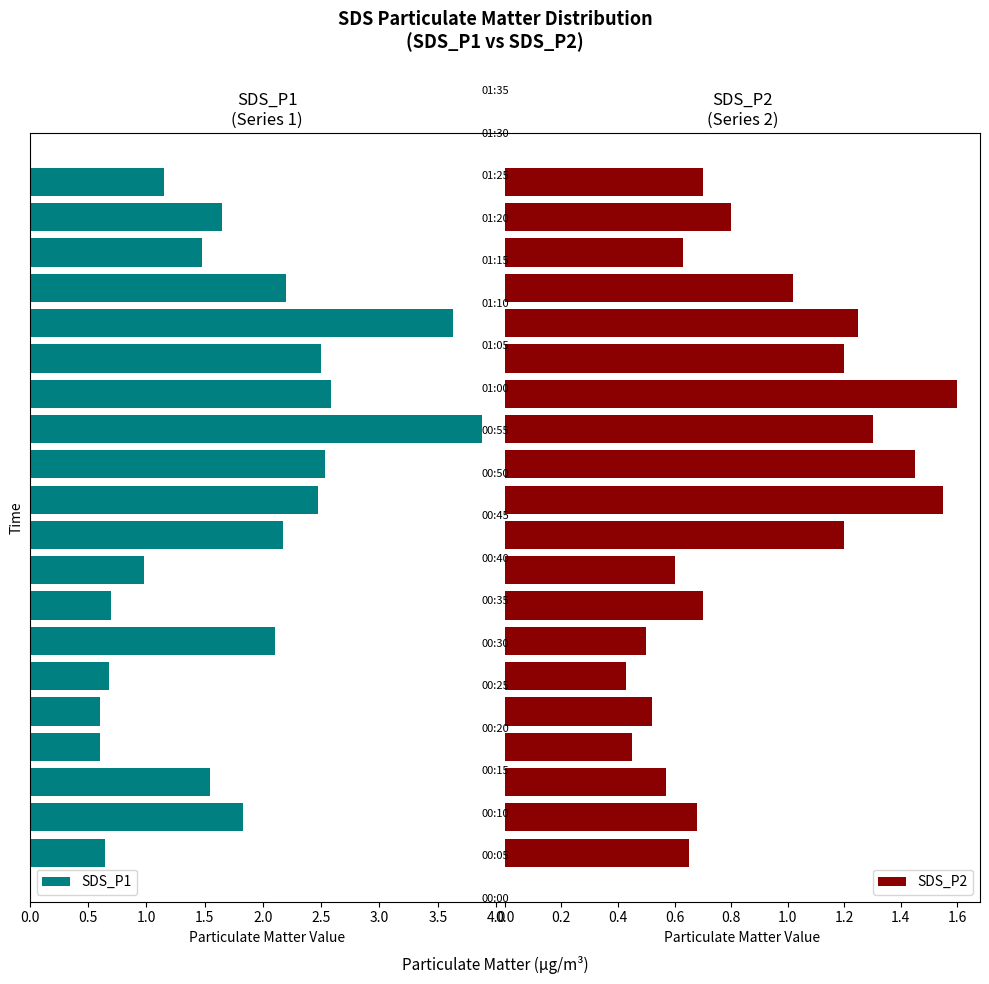

What is the difference between the highest and lowest values at 19?

0.4